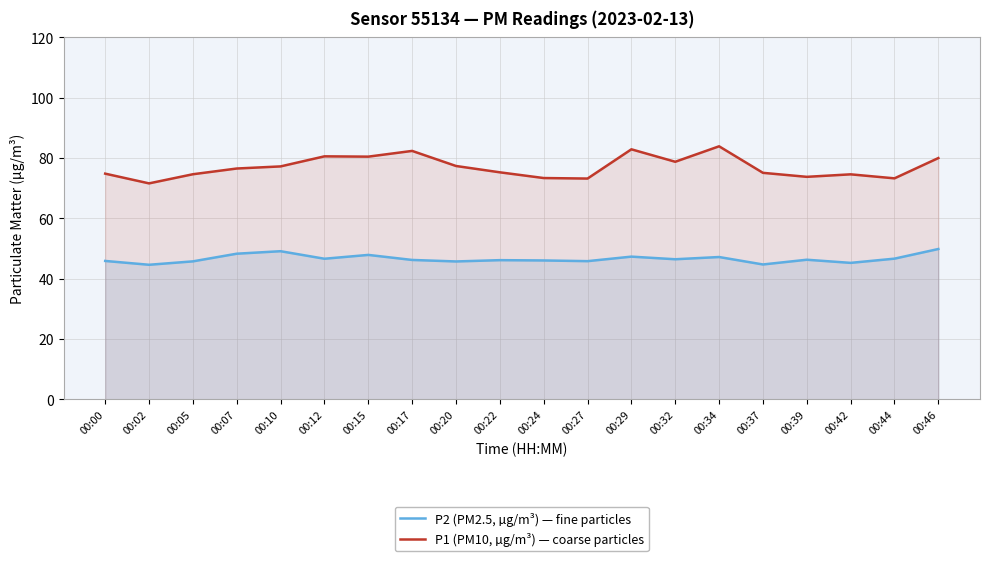

True or false: P1 (PM10, µg/m³) — coarse particles and P2 (PM2.5, µg/m³) — fine particles intersect in this chart.

False